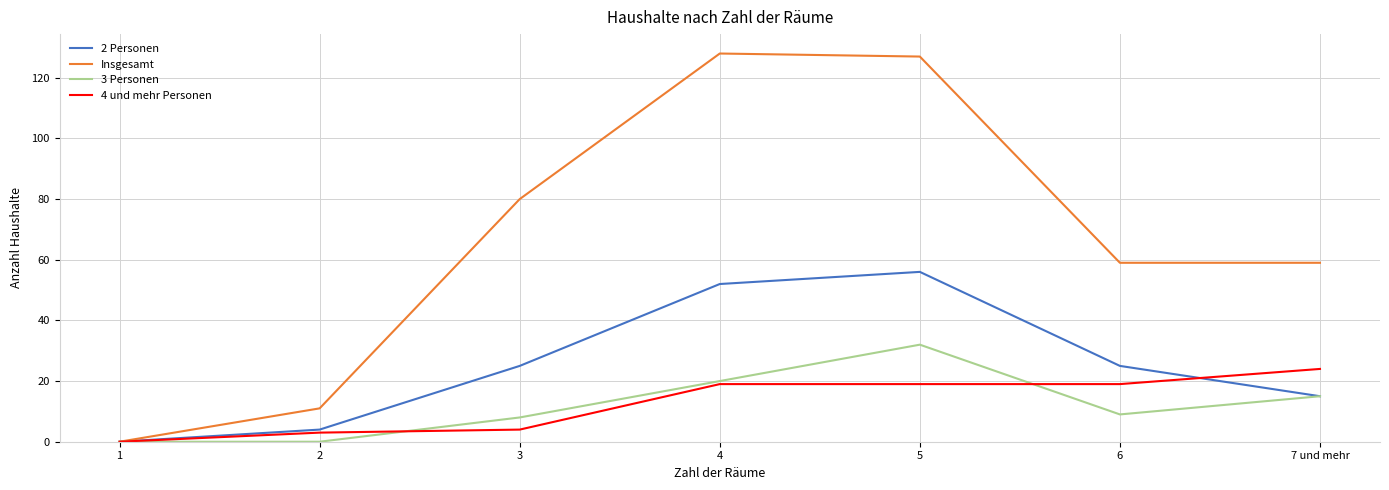

Is the value of 4 und mehr Personen at 7 und mehr greater than the value of 3 Personen at 6?

Yes